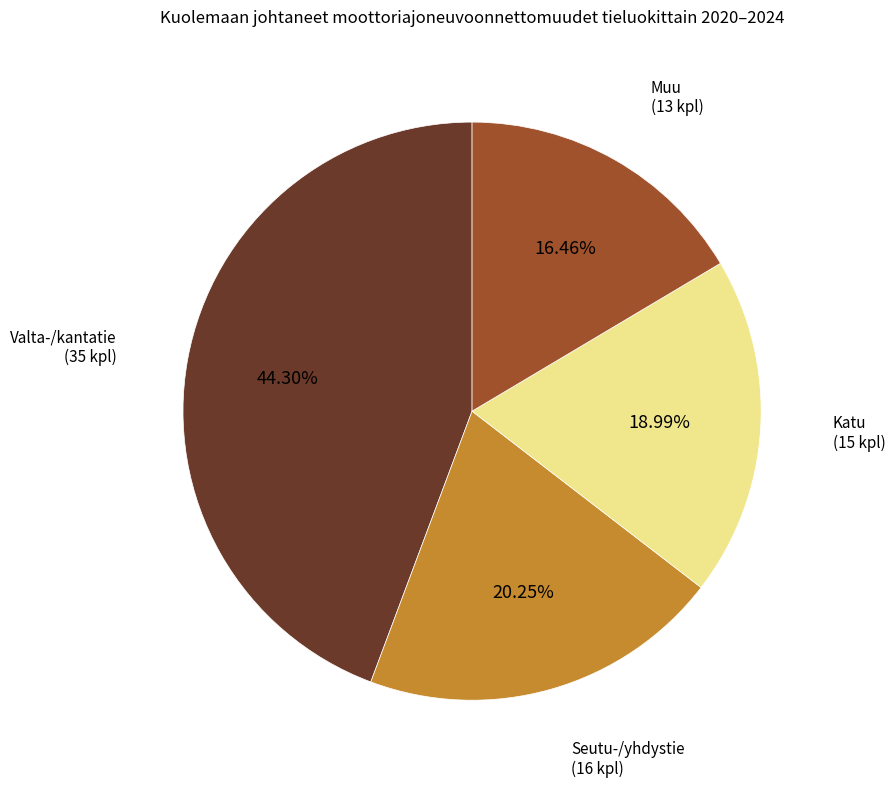

Does any single category account for the majority?

No